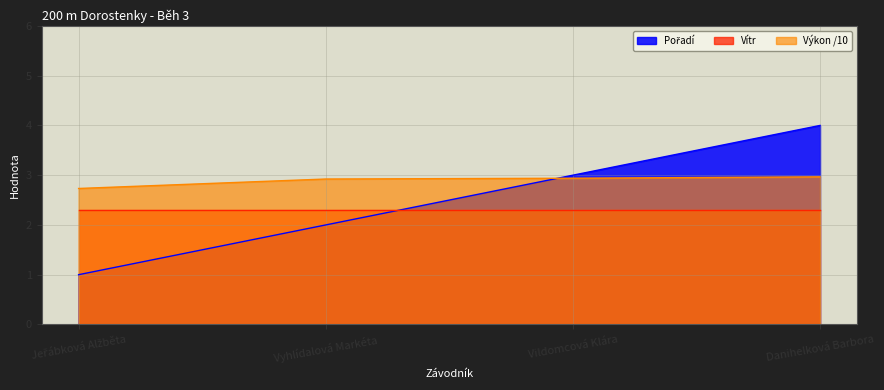

How many values are between 2 and 4?

3